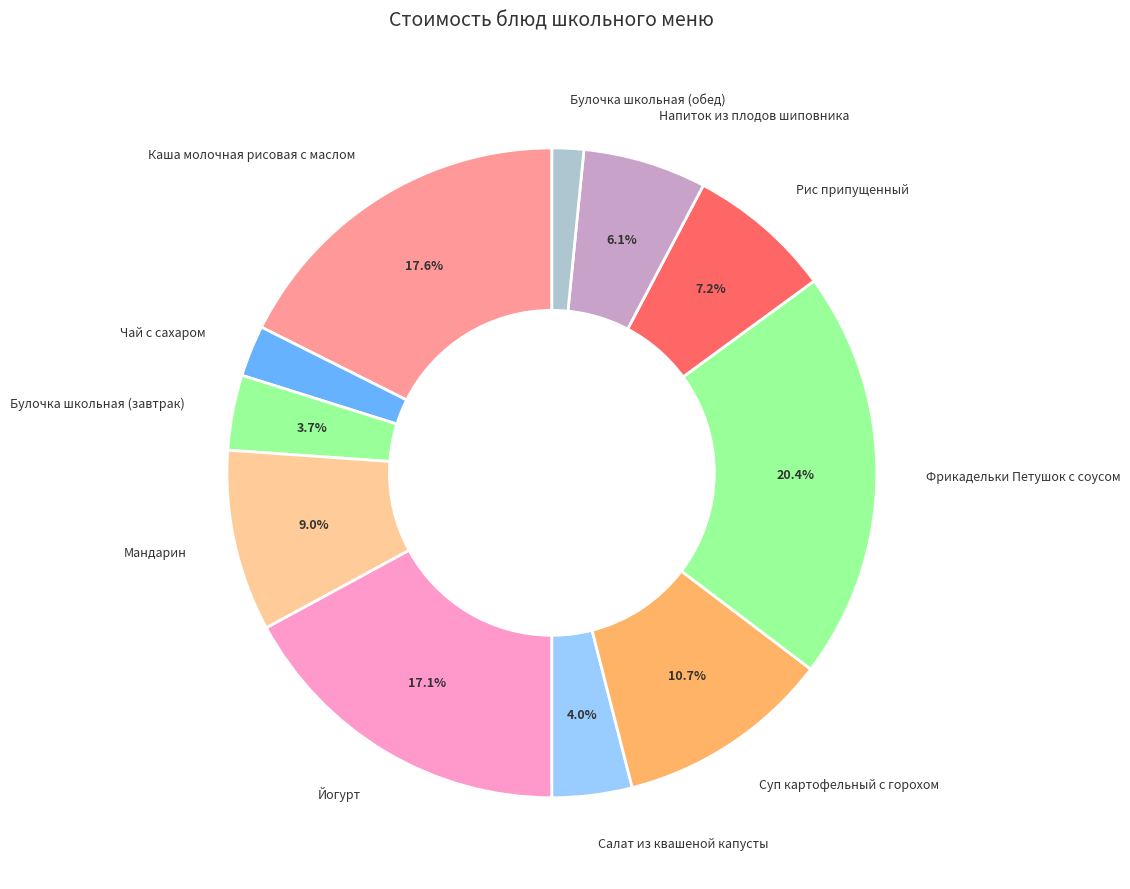

The Напиток из плодов шиповника slice represents 6% of the pie. True or false?

True